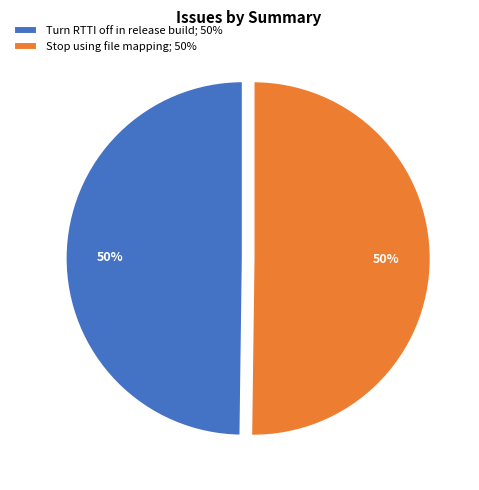

What is the ratio of the value at Turn RTTI off in release build; 50% to the value at Stop using file mapping; 50%?

1.0